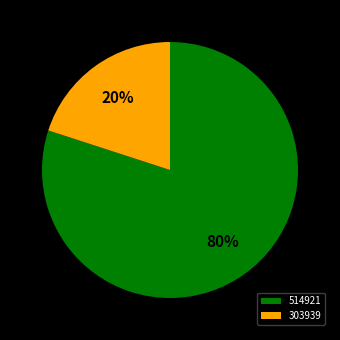

To the nearest percent, what is the combined percentage of 514921 and 303939?

100%